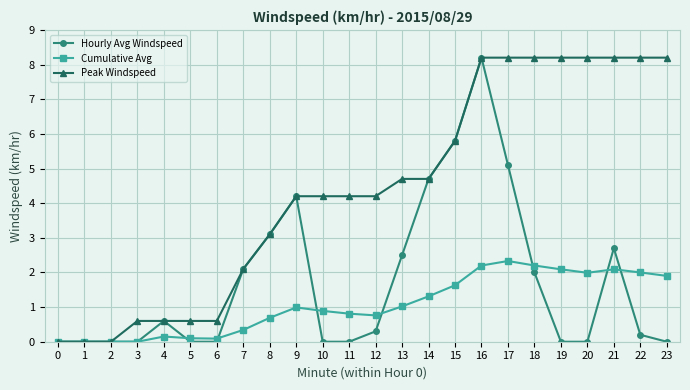

What is the maximum value for Hourly Avg Windspeed?

8.2